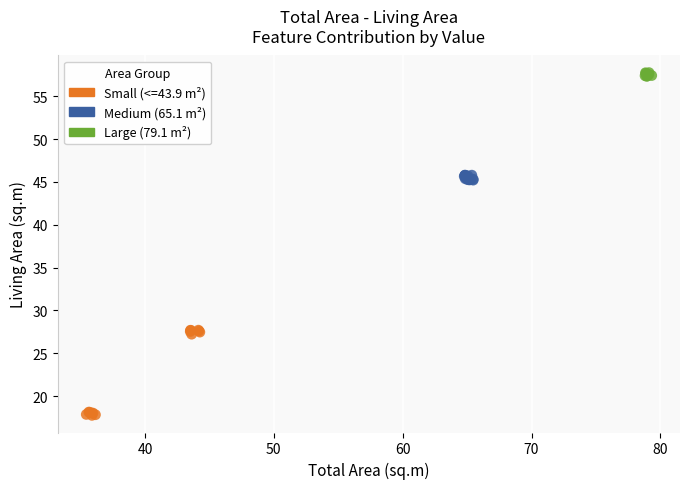

Which series reaches the minimum Y coordinate?

Small (<=43.9 m²)